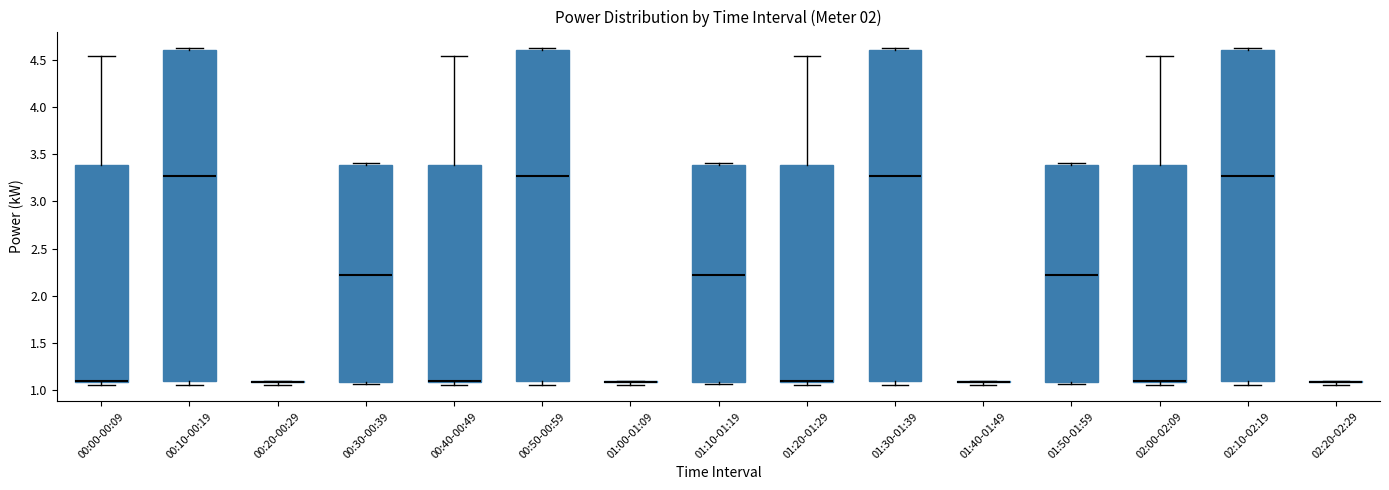

Where is the lower edge of the box for 02:10-02:19 on the y-axis? The values are not printed on the chart, so give them approximately, as read against the axis.

1.10